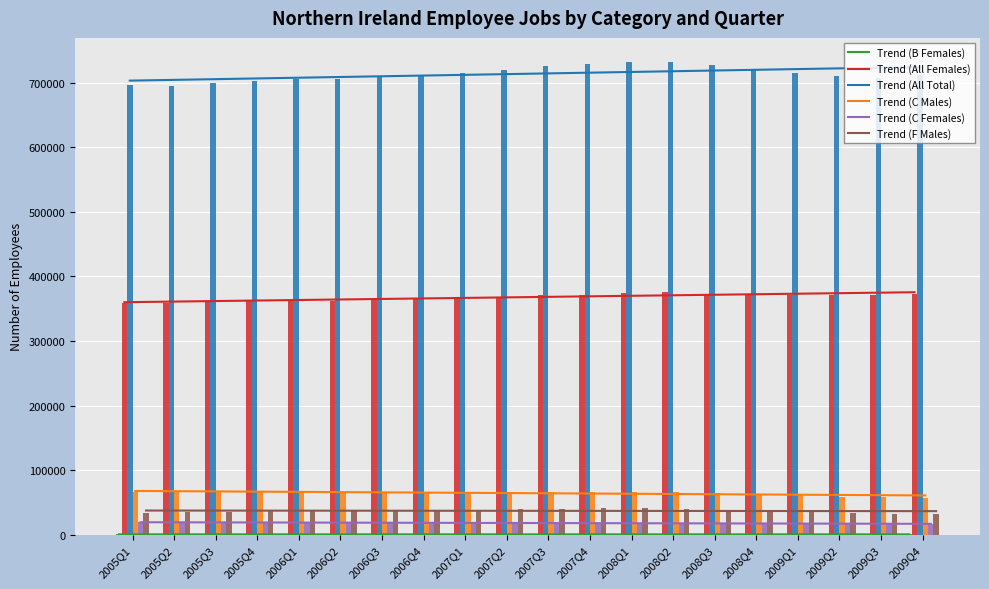

What is the maximum value shown in the chart?

733150